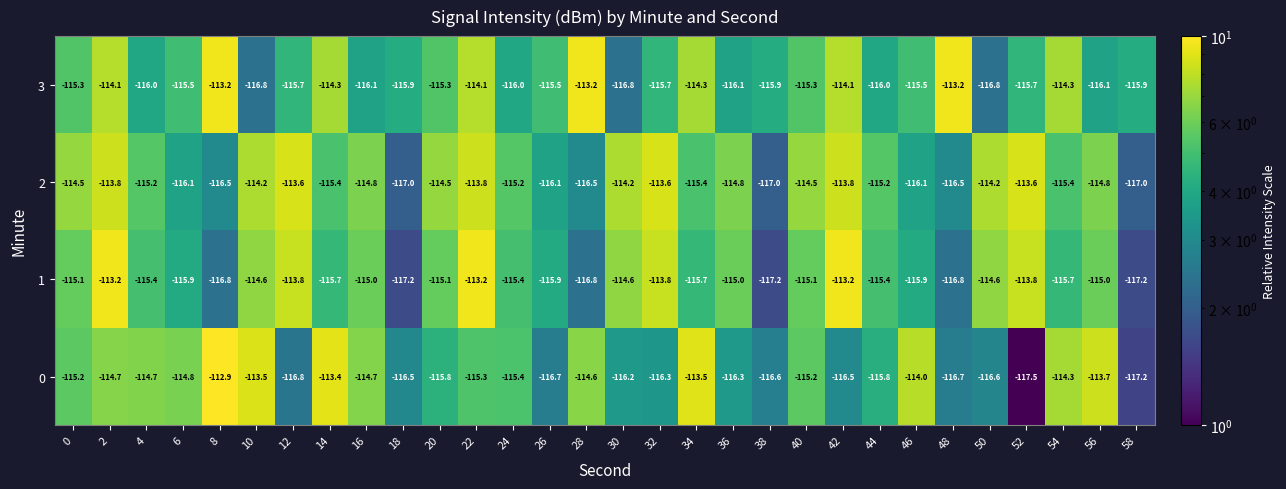

Read the 1 value at 26.

-115.9